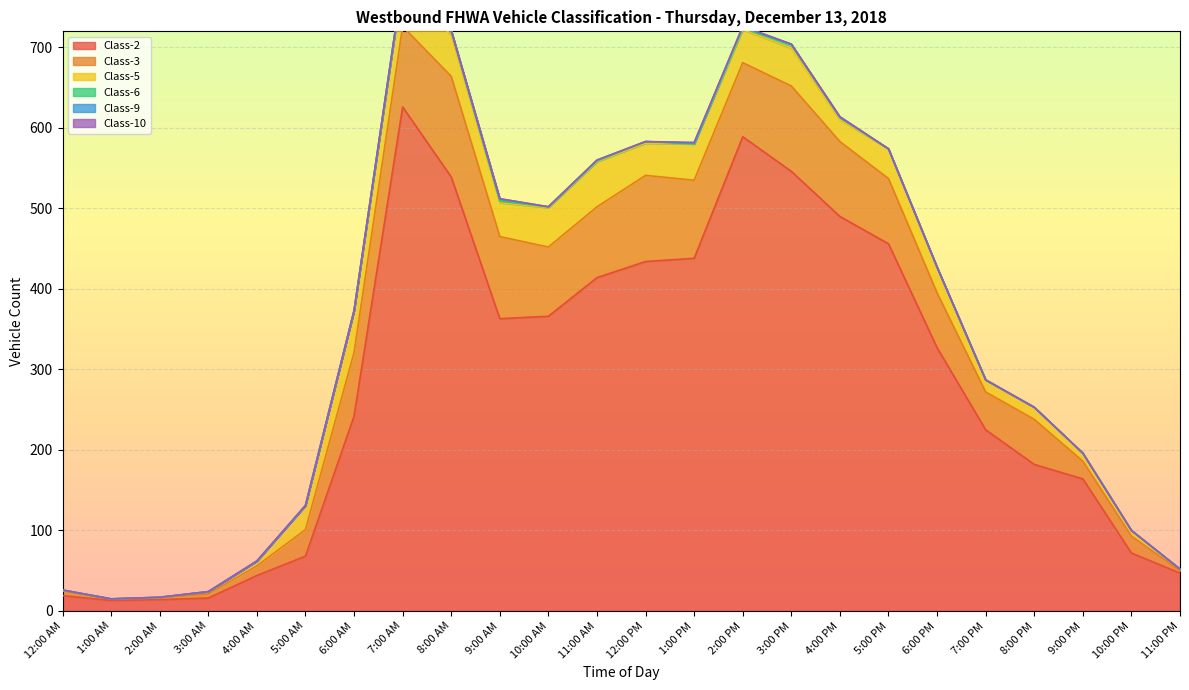

The Class-10 series shows 0 at 3:00 AM. True or false?

False